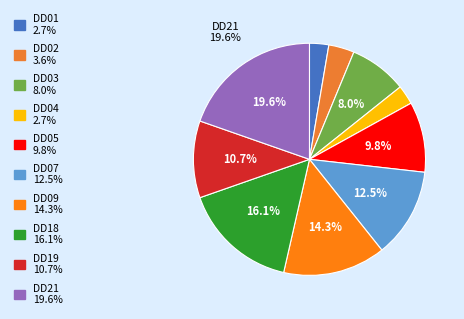

To the nearest percent, what is the difference between the largest and smallest slice percentages?

17%